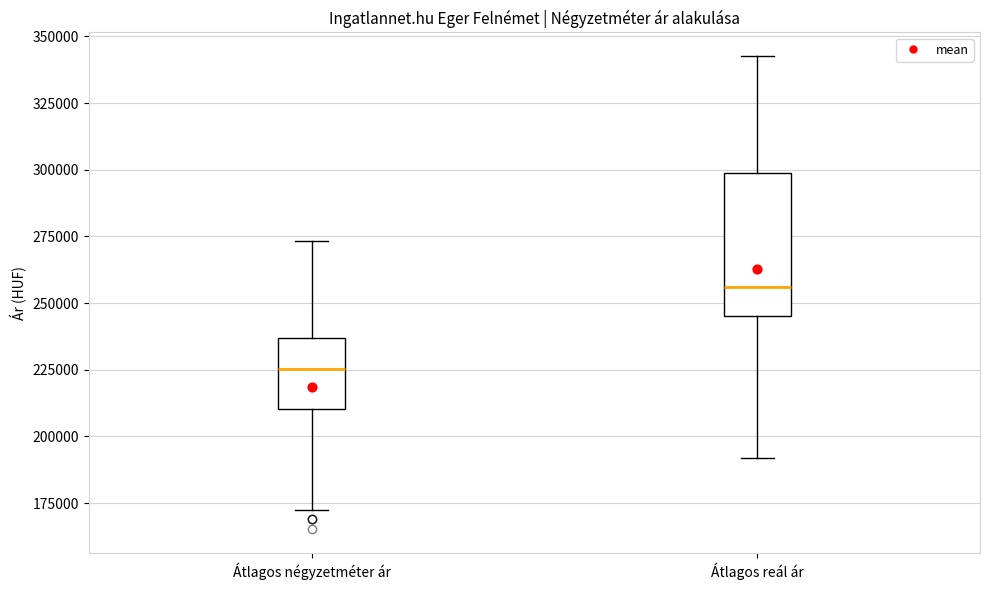

Reading left to right, transcribe this box plot: for each box, give where its median line is, the range the box spans, and where its two whiskers end, as read against the y-axis. The values are not printed on the chart, so give them approximately, as read against the axis.

Átlagos négyzetméter ár: median 225000, box 210000 to 235000, whiskers 170000 to 275000
Átlagos reál ár: median 255000, box 245000 to 300000, whiskers 190000 to 345000